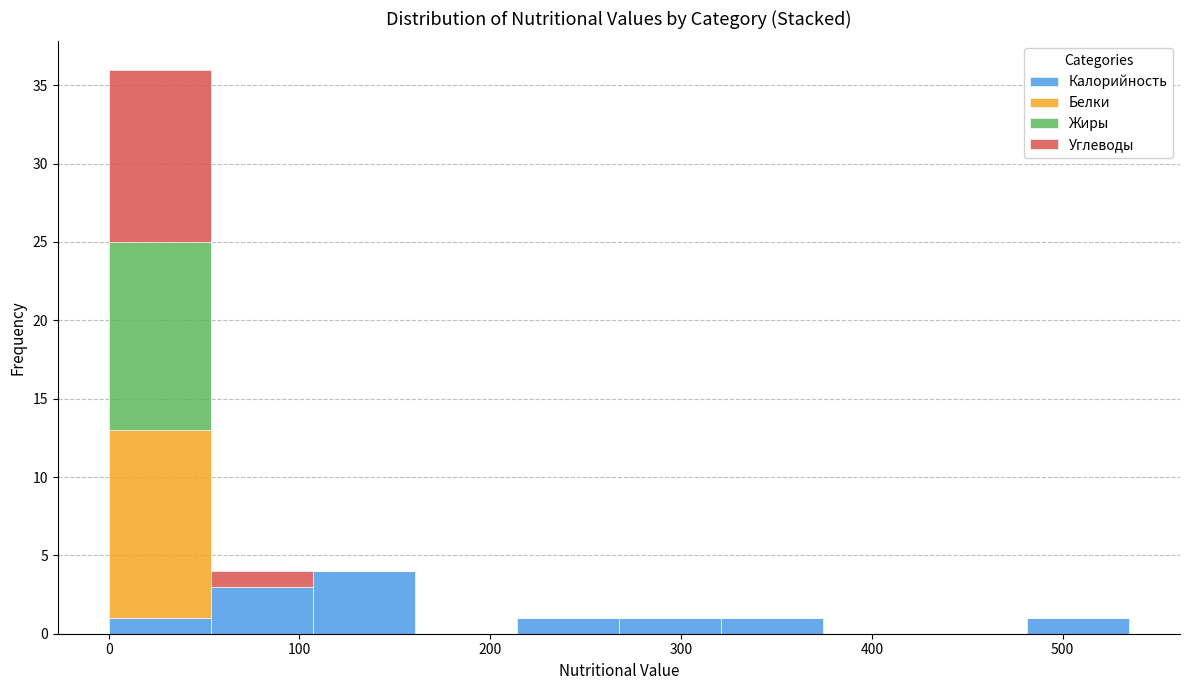

Reading left to right, list every stacked bar in this chart as the range it spans on the x-axis followed by its total height. Neither the bar edges nor the heights are printed on the chart, so give them approximately, as read against the axes.

0 to 50: 36
50 to 110: 4
110 to 160: 4
160 to 210: 0
210 to 270: 1
270 to 320: 1
320 to 370: 1
370 to 430: 0
430 to 480: 0
480 to 530: 1